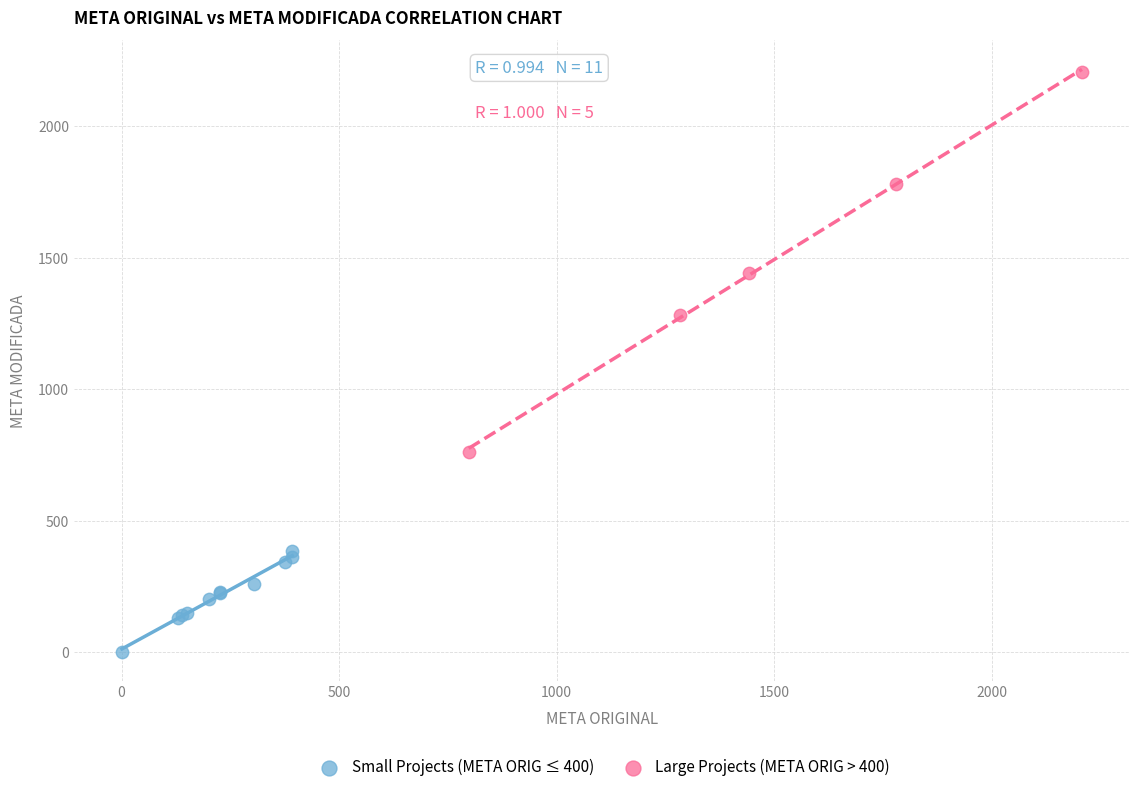

Which series has the largest Y range (max minus min)?

Large Projects (META ORIG > 400)